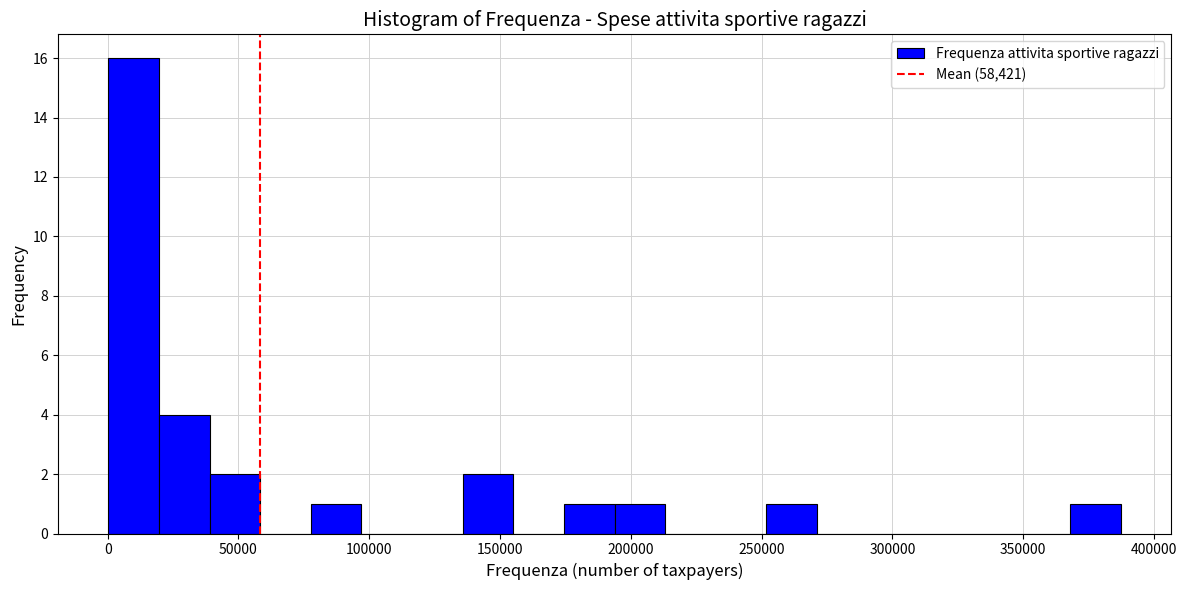

Read against the x-axis, roughly where is the centre of the tallest bar?

10000